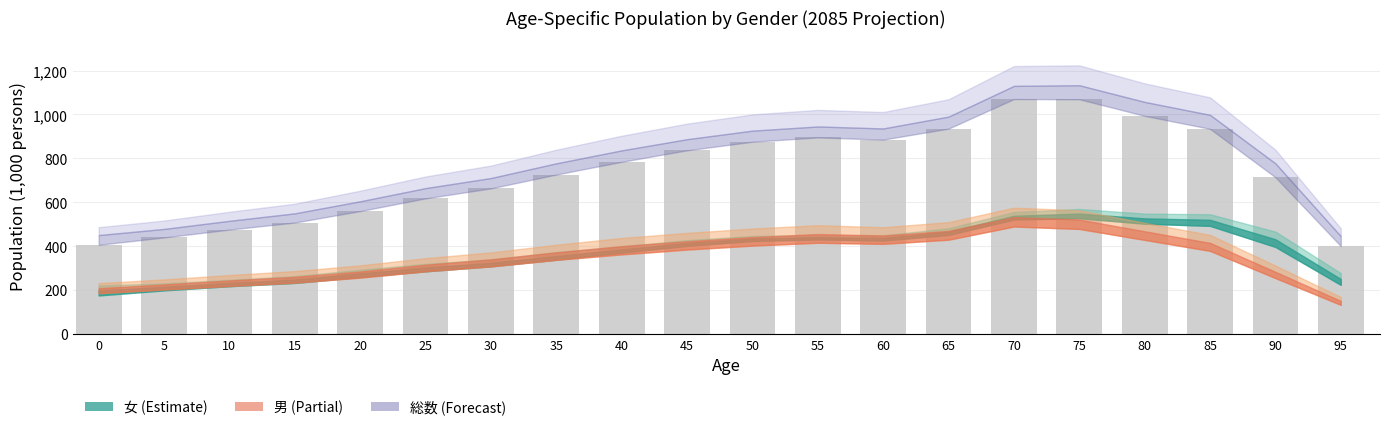

What is the sum of the values at 55 and 95?

1295.2